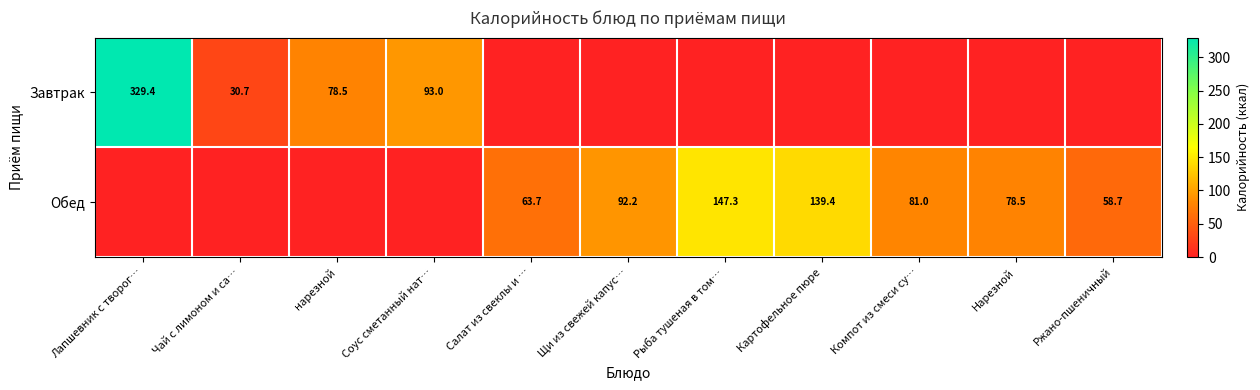

The Обед series shows 30.0 at Салат из свеклы и …. True or false?

False